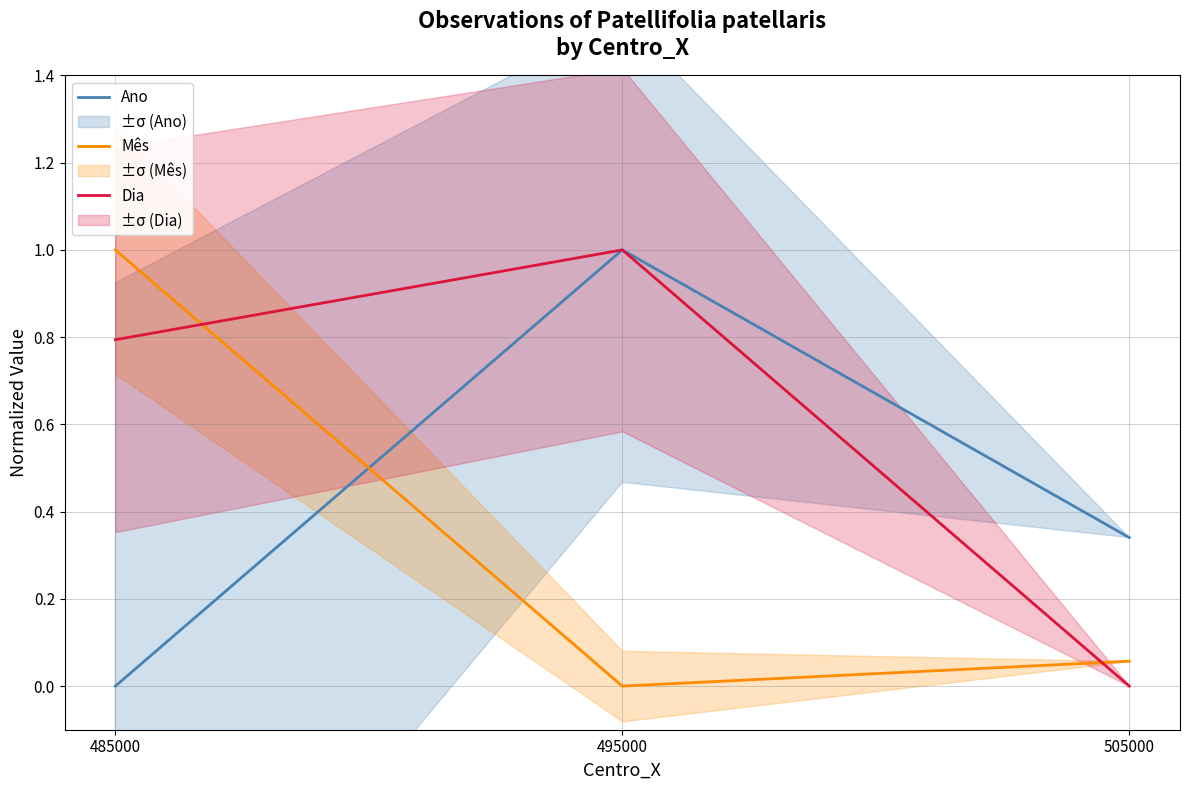

Reading right to left, list all the values displayed in this chart.

Ano: 0.3	1.0	0.0
Mês: 0.1	0.0	1.0
Dia: 0.0	1.0	0.8